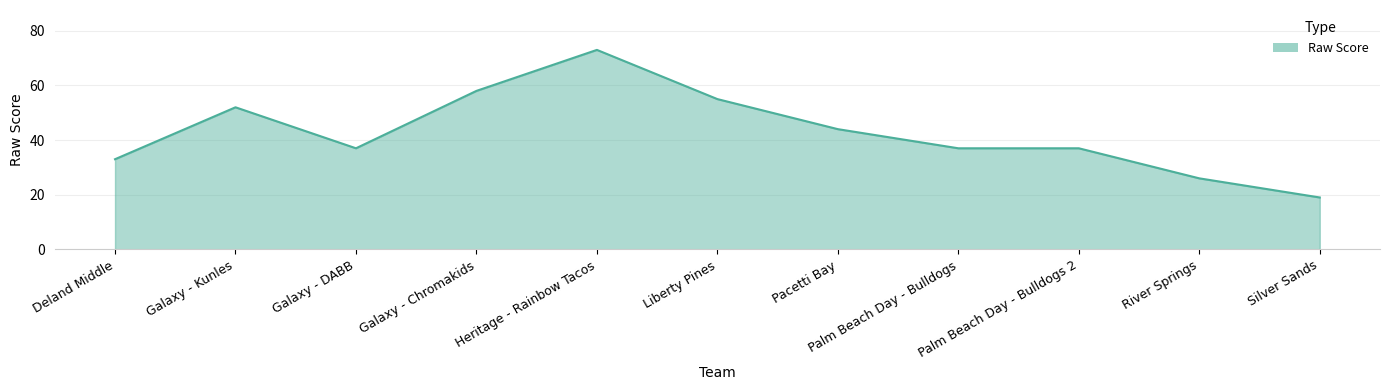

What position from the right is Deland Middle?

11